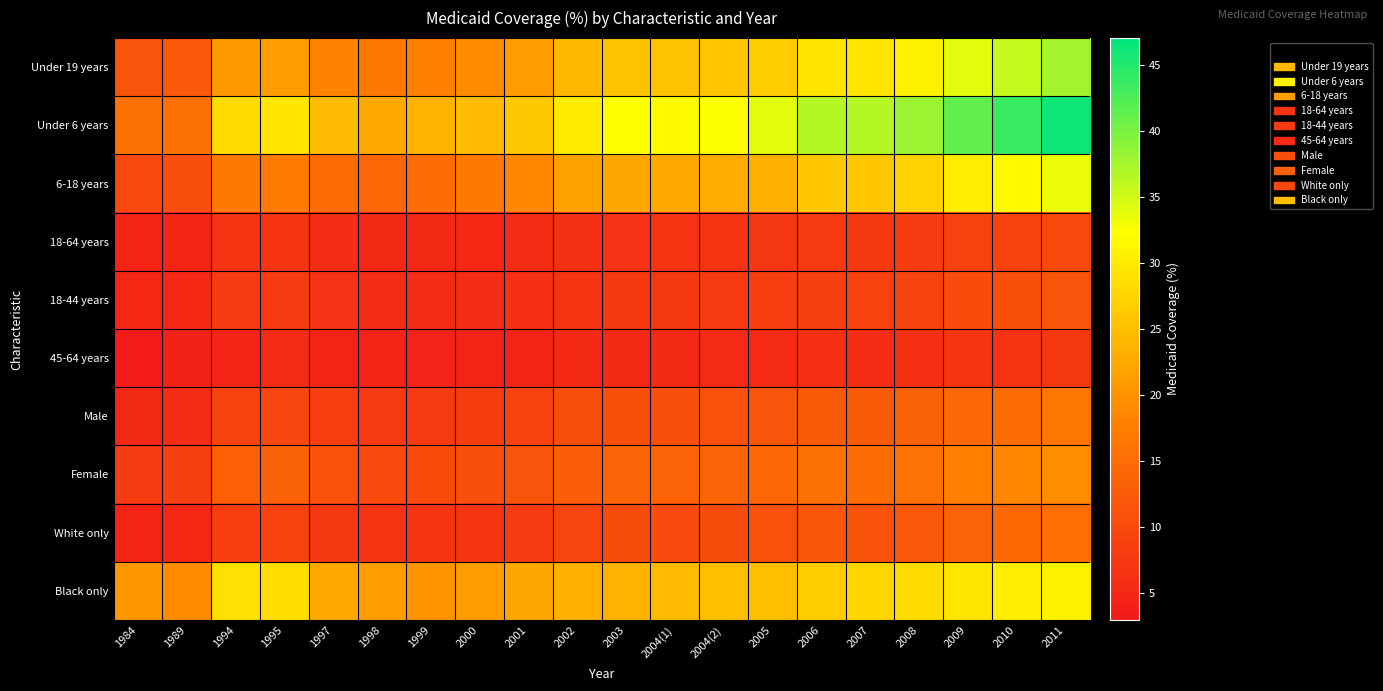

At which category does the chart reach its minimum across all series?

1984